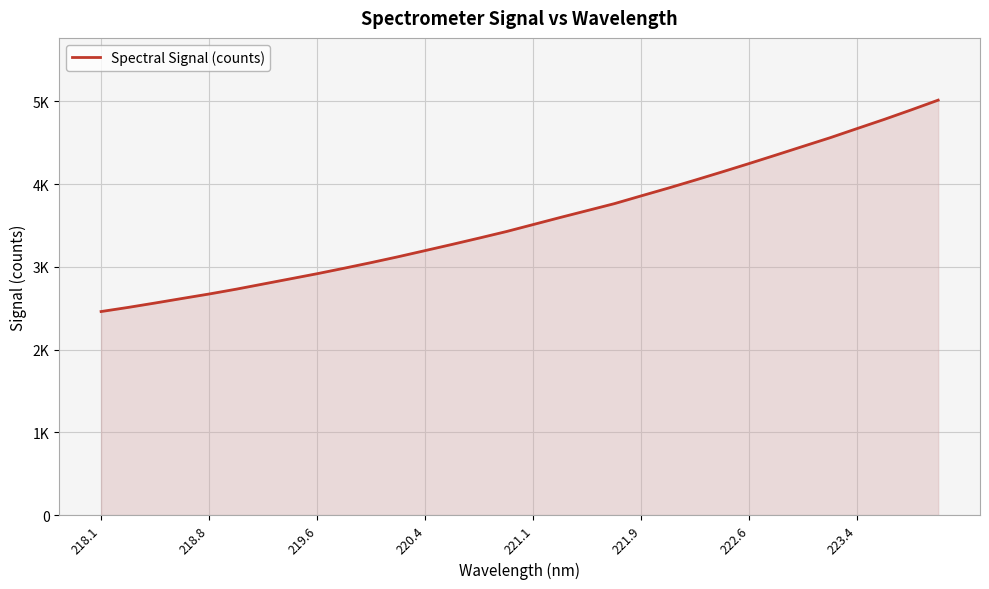

What is the minimum value shown in the chart?

2459.5